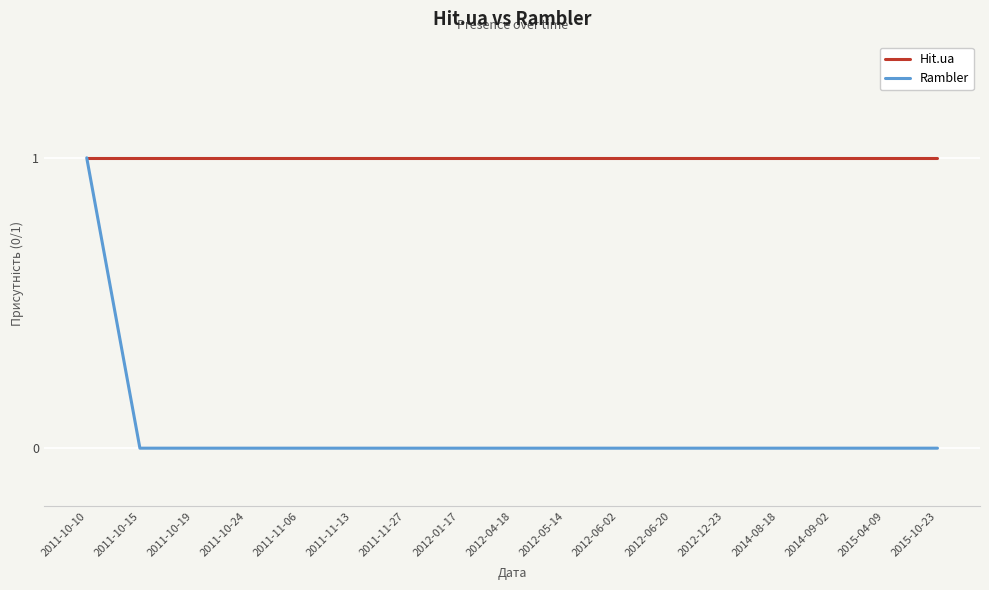

What is the difference between the highest and lowest values at 2011-10-19?

1